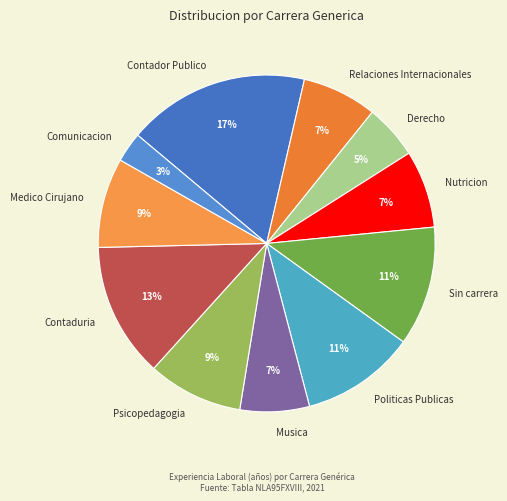

Do Contaduria and Nutricion together represent more than half of the pie?

No